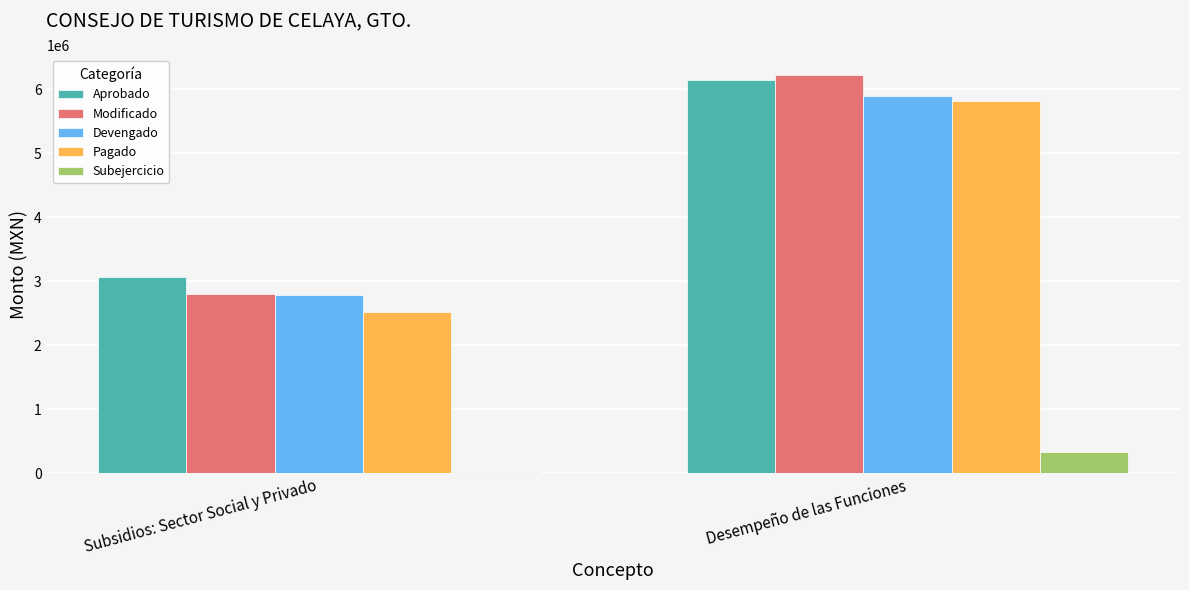

What is the maximum value for Aprobado?

6149536.2